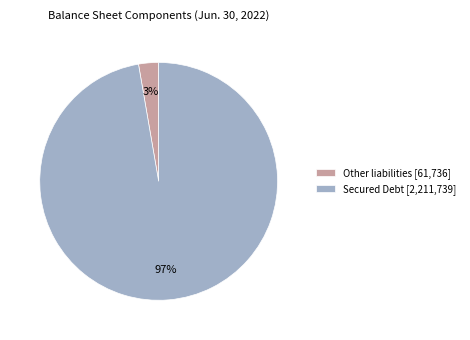

Which has a higher value, Secured Debt [2,211,739] or Other liabilities [61,736]?

Secured Debt [2,211,739]